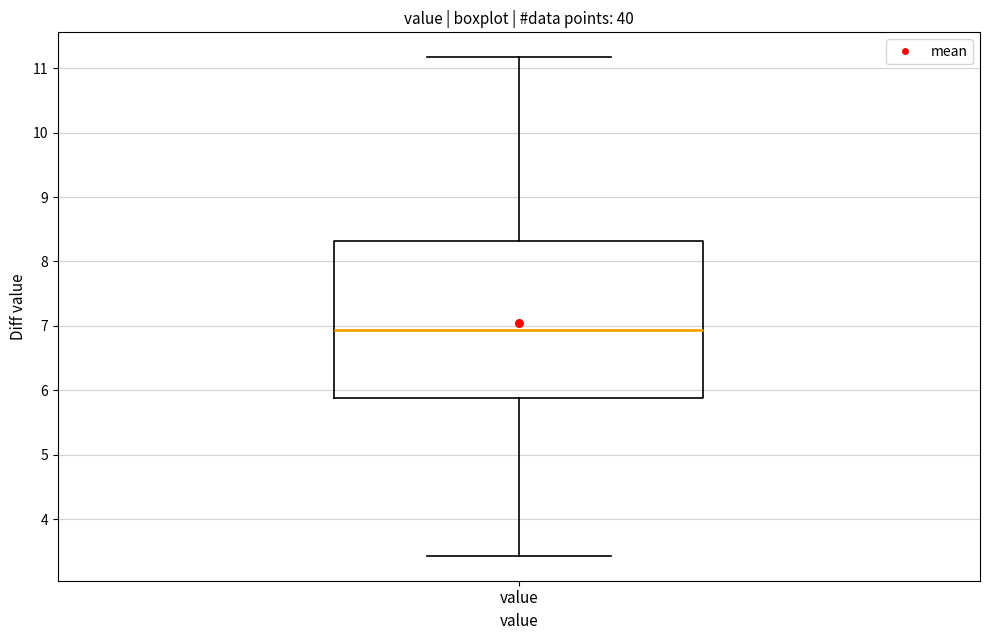

Transcribe this box plot: give where the median line is, the range the box spans, and where the two whiskers end, as read against the y-axis. The values are not printed on the chart, so give them approximately, as read against the axis.

median 6.9, box 5.9 to 8.3, whiskers 3.4 to 11.2